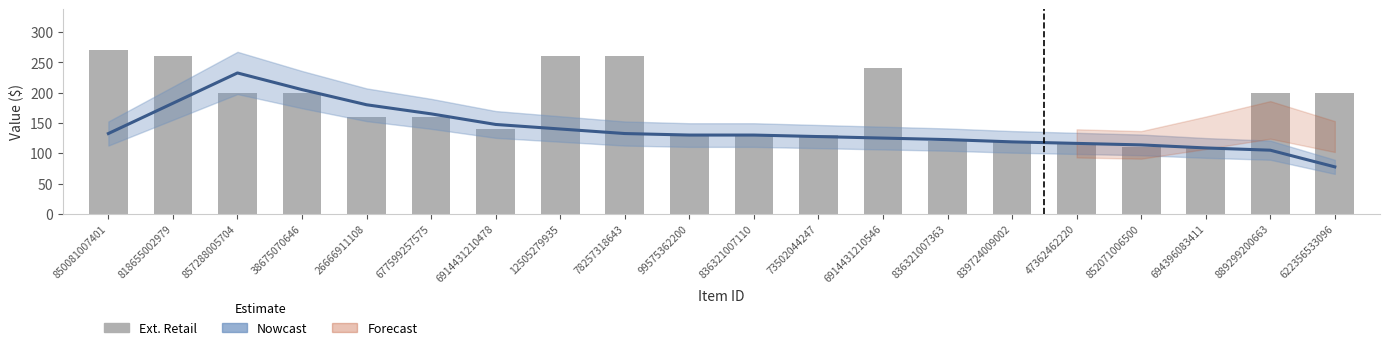

What is the sum of the Ext. Retail values at 889299200663 and 836321007363?

320.0